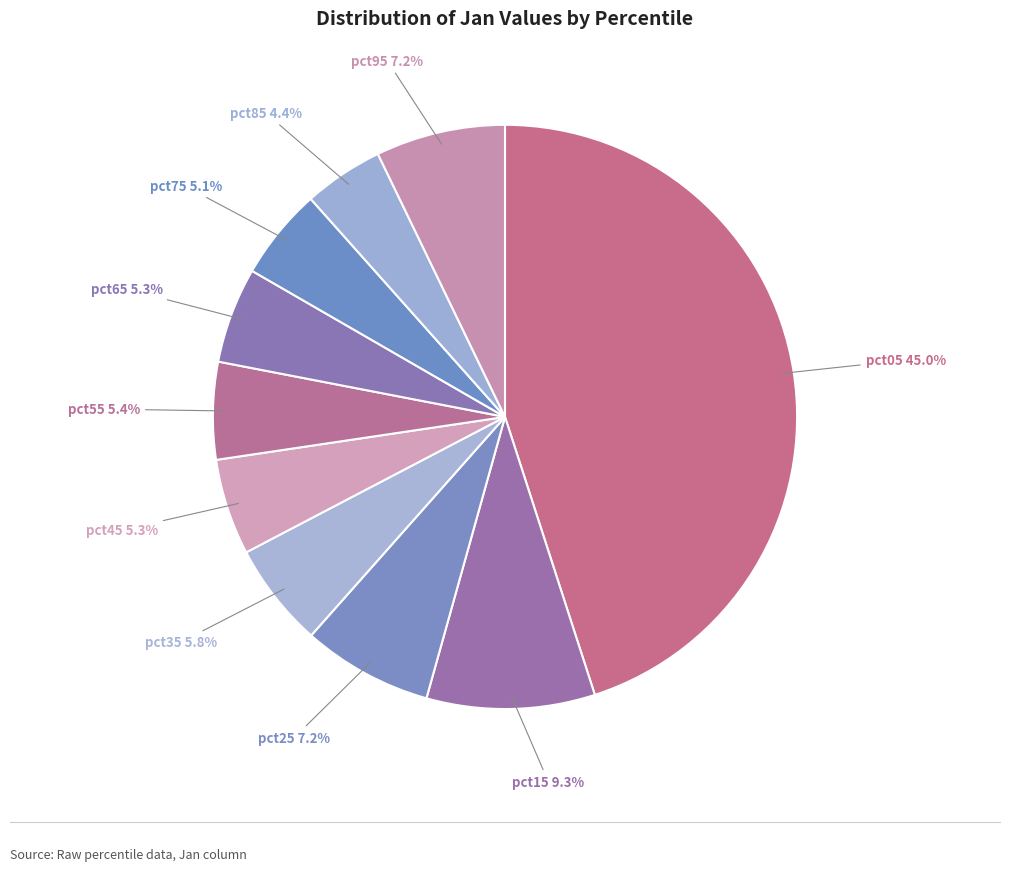

True or false: pct65 accounts for 16% of the total.

False